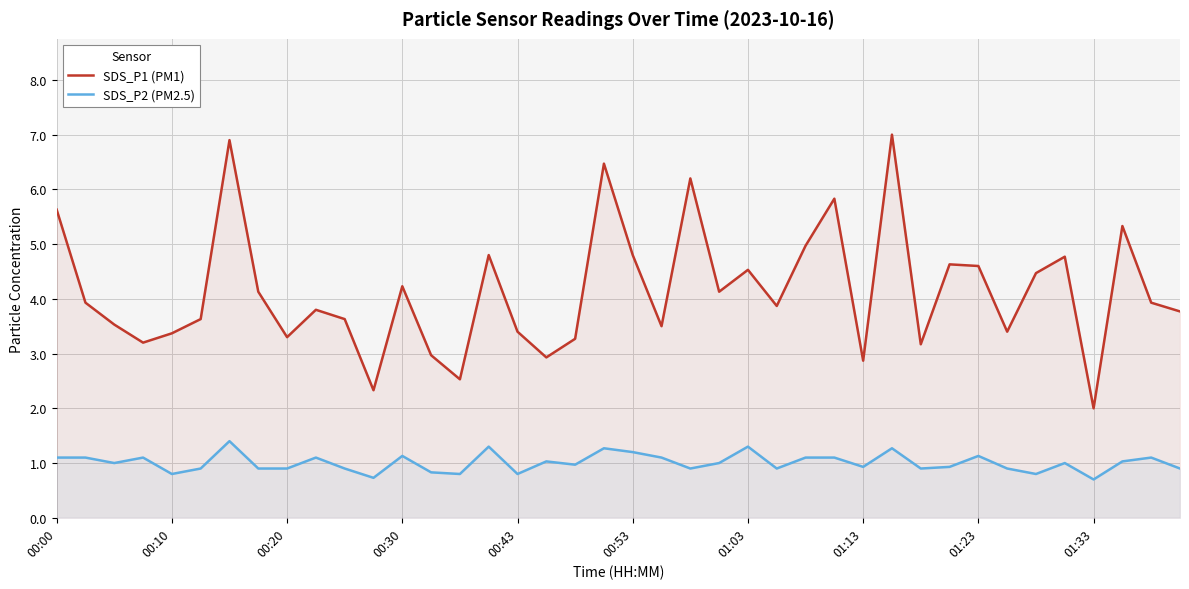

What is the smallest value displayed?

0.7